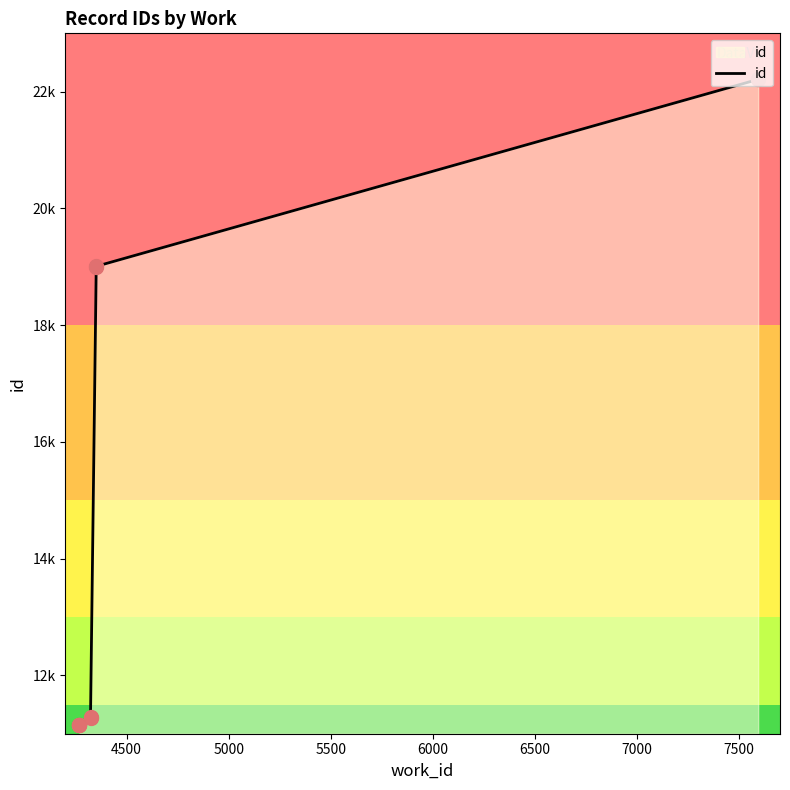

Between 4500 and 5500, which is larger?

5500